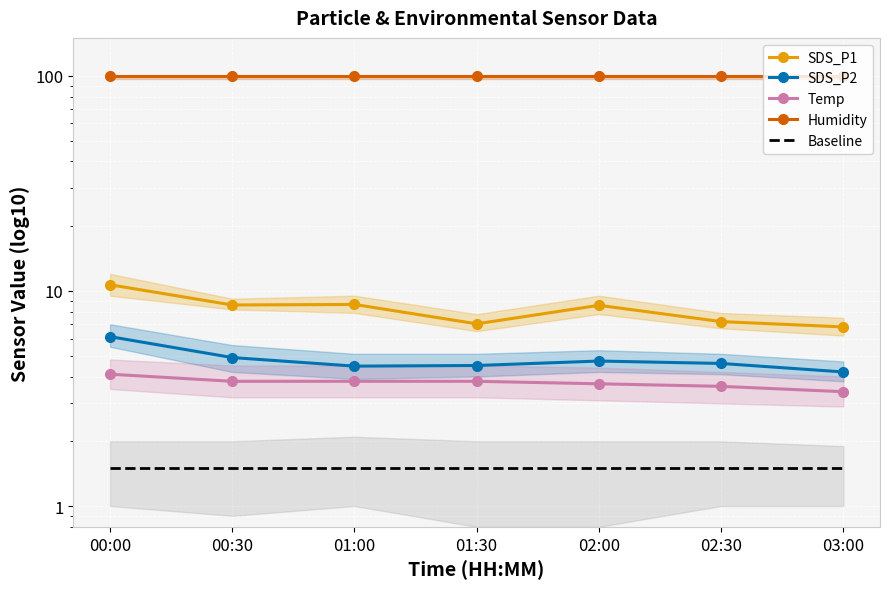

What is the total value across all series at 01:30?

116.7